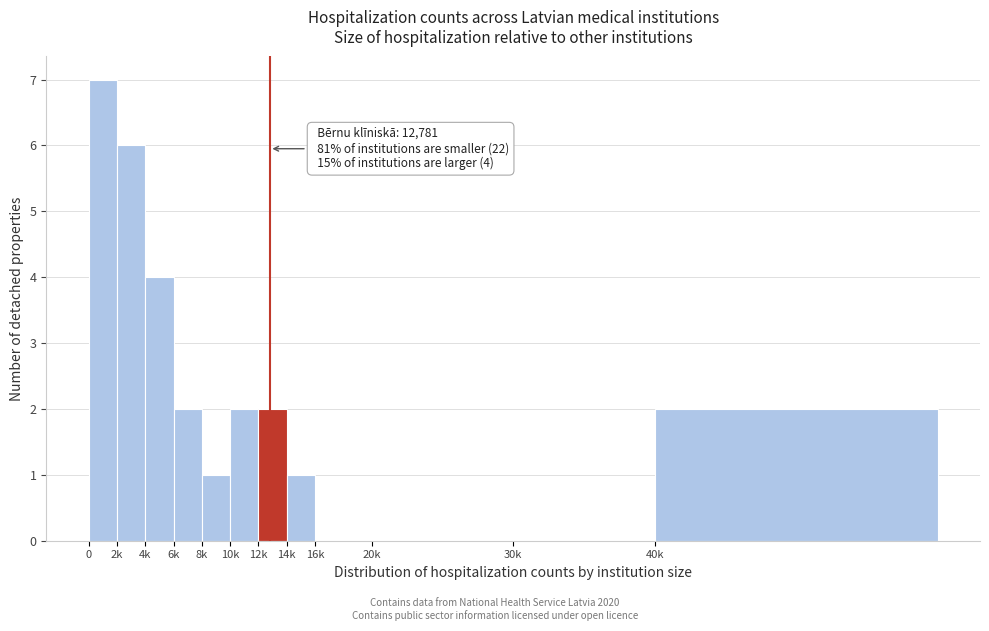

Reading left to right, transcribe all the data shown in this chart.

0=7	2k=6	4k=4	6k=2	8k=1	10k=2	12k=2	14k=1	16k=0	20k=0	30k=0	40k=2